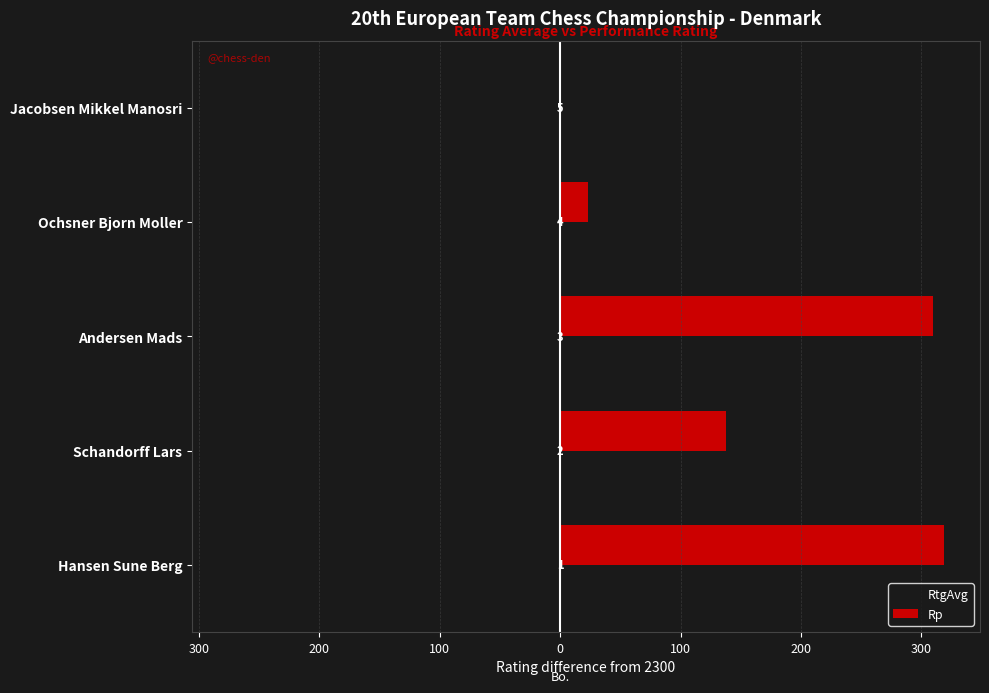

What are all the series names shown in the legend?

RtgAvg, Rp